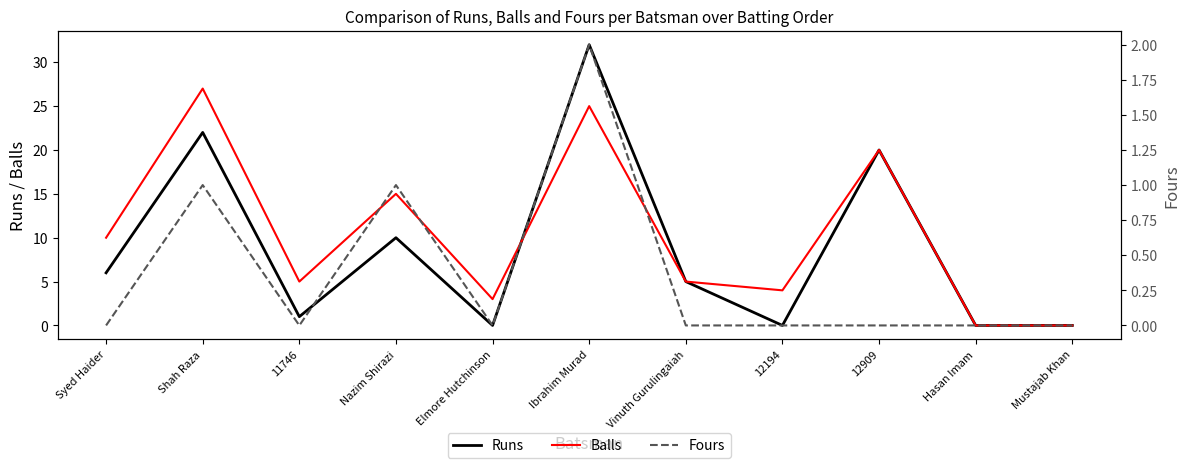

How many lines are shown in the chart?

3